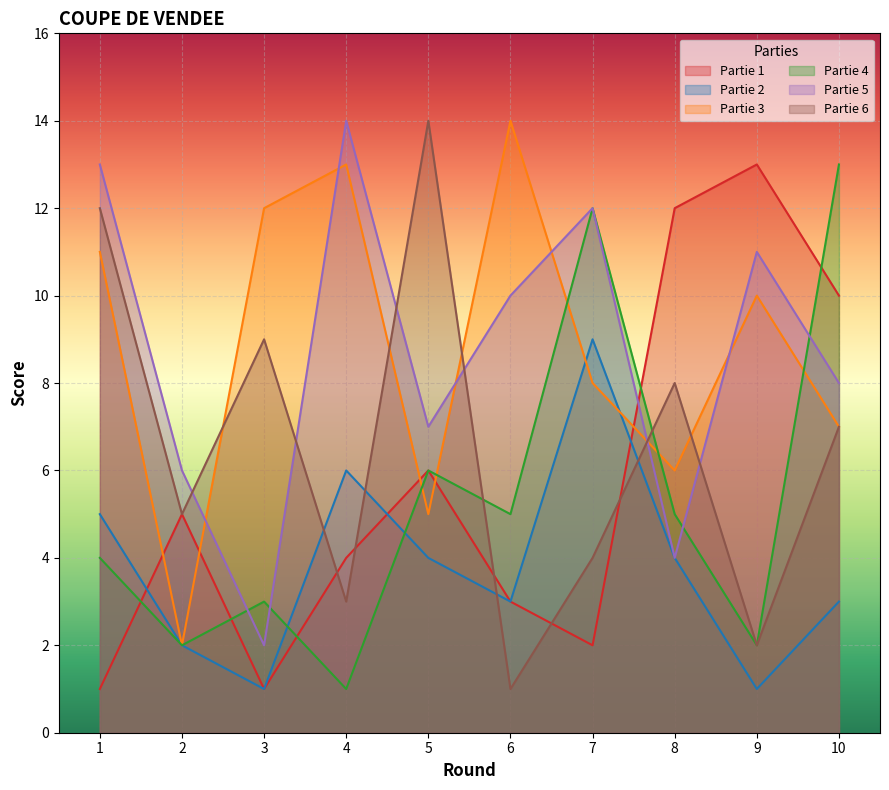

Reading left to right, list all the values displayed in this chart.

Partie 1: 1	5	1	4	6	3	2	12	13	10
Partie 2: 5	2	1	6	4	3	9	4	1	3
Partie 3: 11	2	12	13	5	14	8	6	10	7
Partie 4: 4	2	3	1	6	5	12	5	2	13
Partie 5: 13	6	2	14	7	10	12	4	11	8
Partie 6: 12	5	9	3	14	1	4	8	2	7